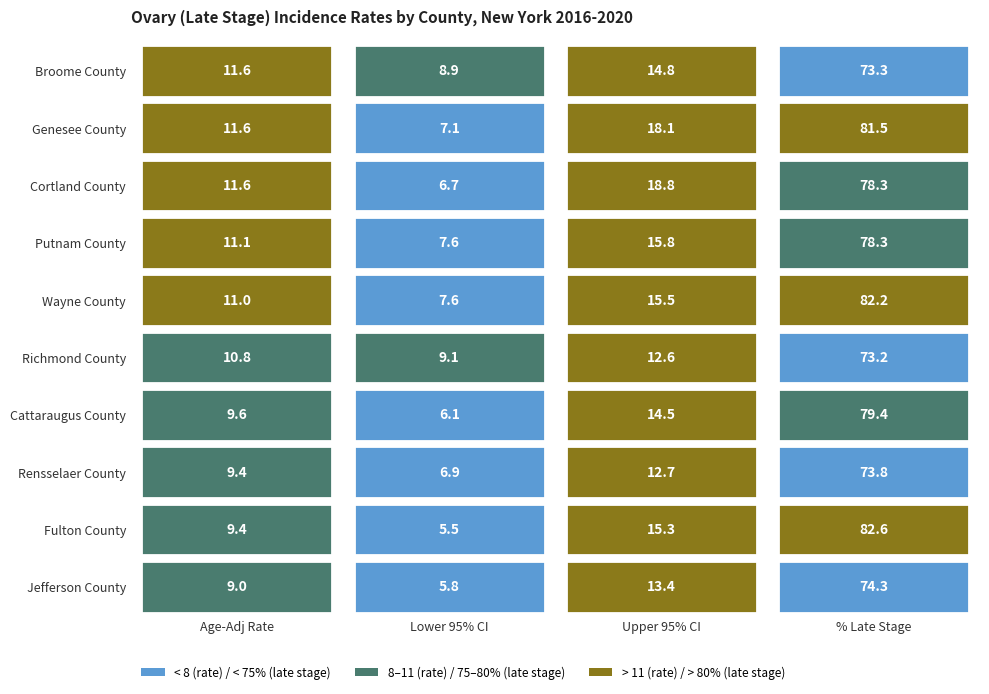

What is the maximum value for Rensselaer County?

73.8